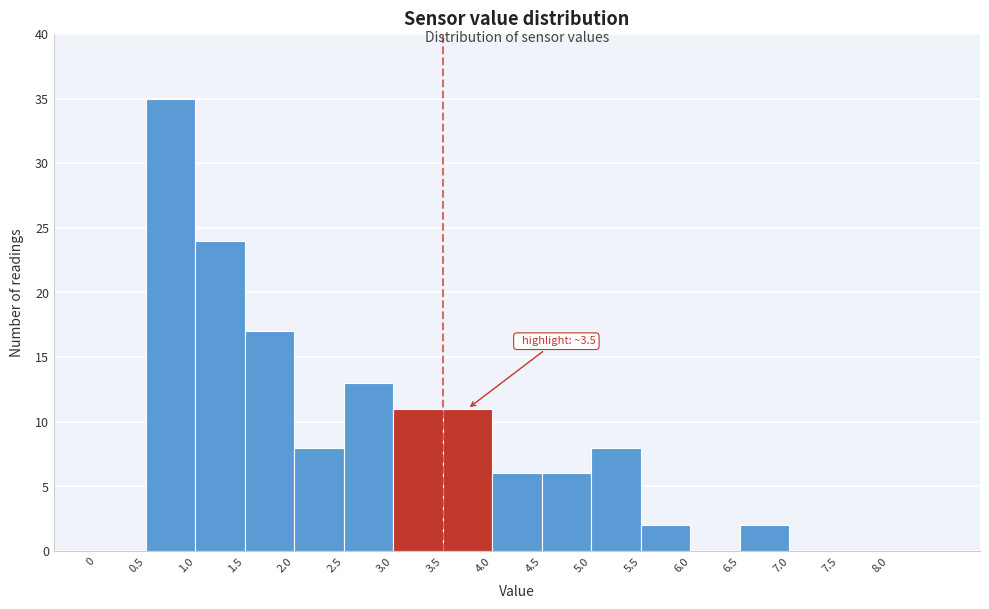

Over which range of the x-axis is the bar tallest?

0.5 to 1.0